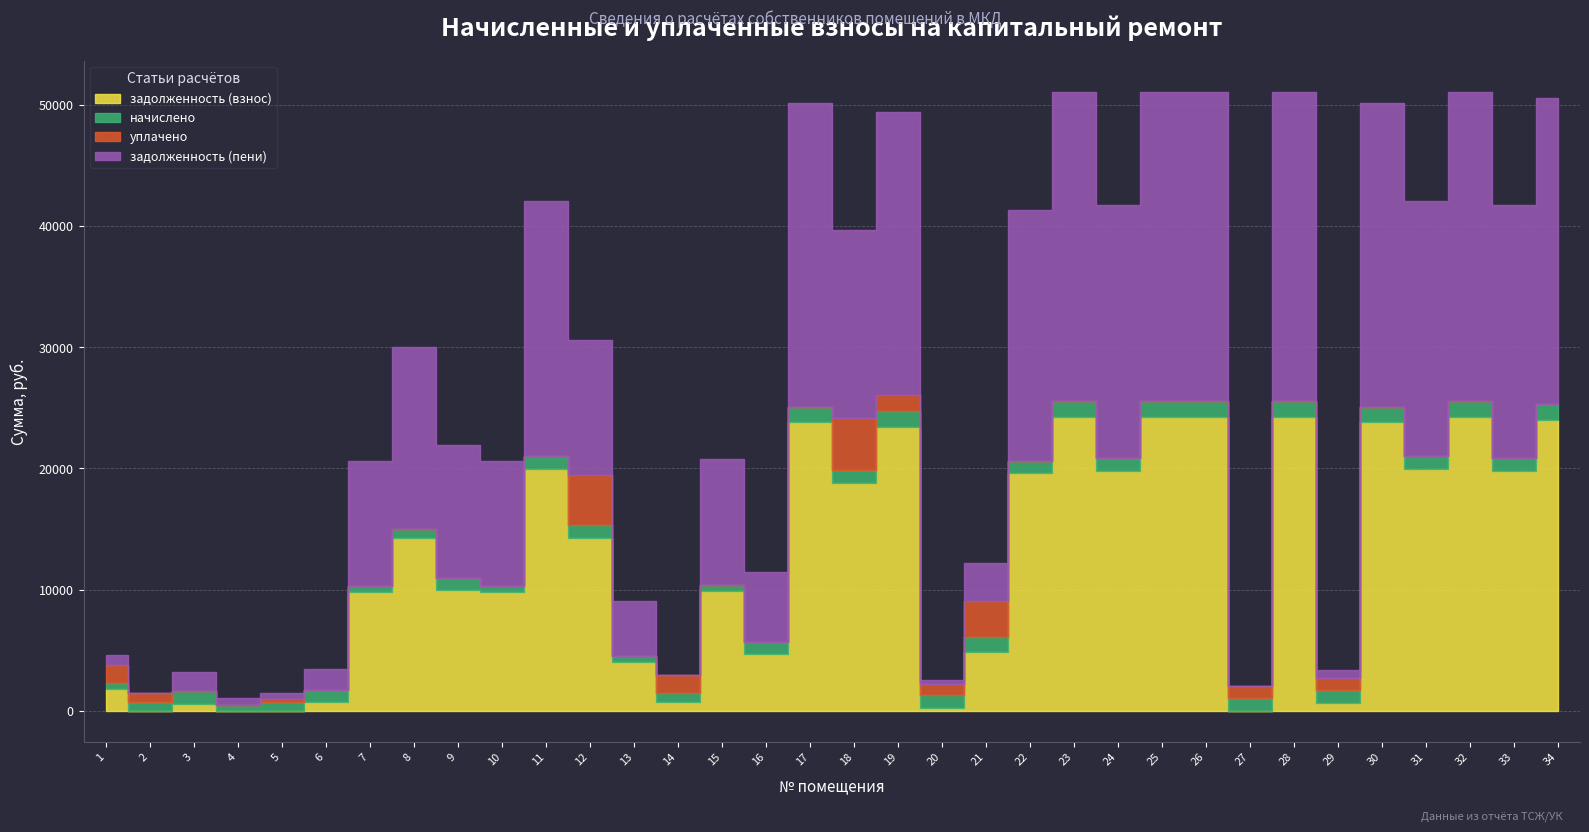

What is the value of the задолженность (взнос) point at the 23rd from the left?

24265.6